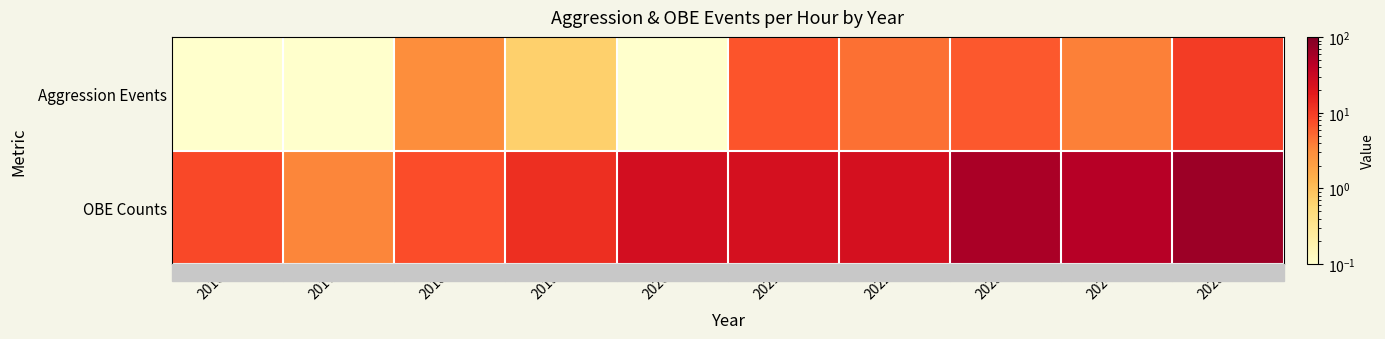

What is the total value across all series at 2018?

10.7